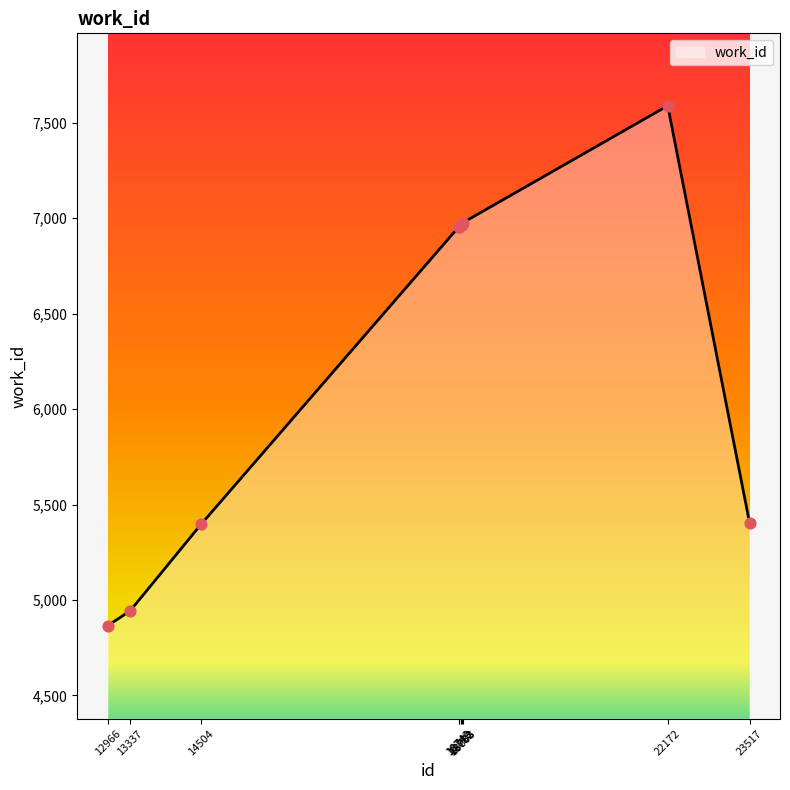

Approximately how many times larger is the value at 18782 compared to 18783?

1.0